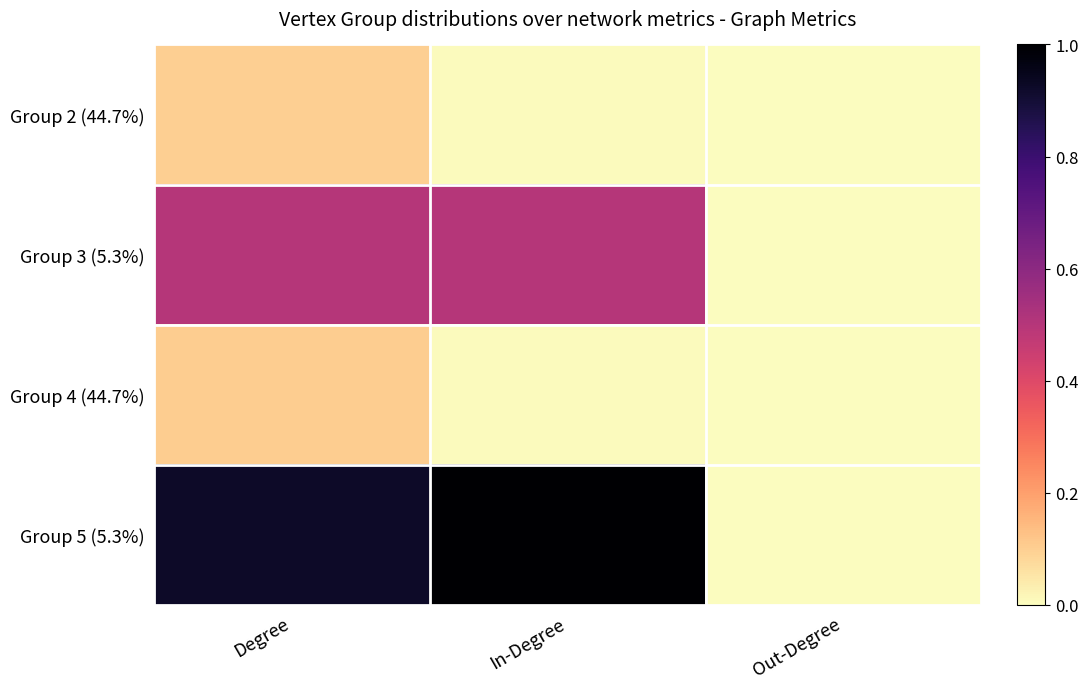

What is the greatest value displayed?

1.0